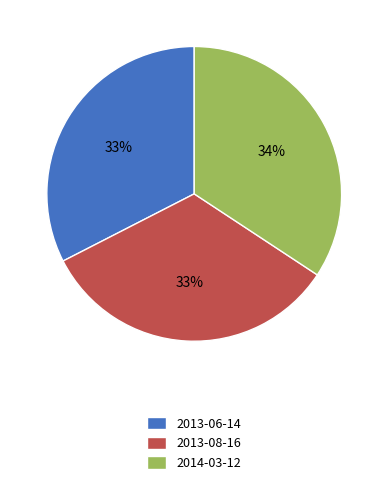

What percentage is the 2014-03-12 slice, to the nearest percent?

34%